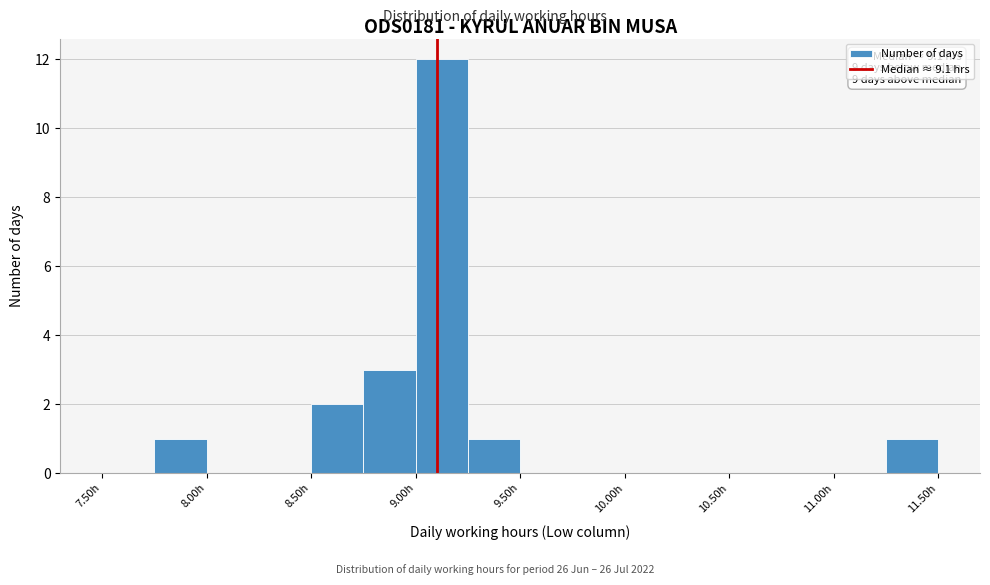

Over which range of the x-axis is the bar tallest?

9.00 to 9.25